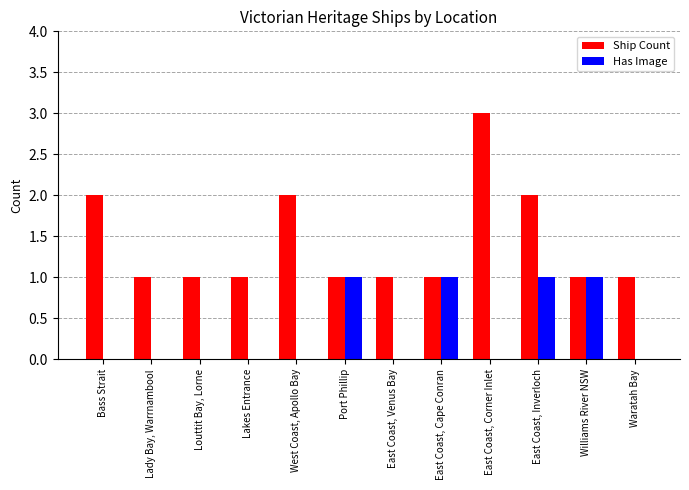

Reading left to right, extract all data points from this chart.

Ship Count: 2	1	1	1	2	1	1	1	3	2	1	1
Has Image: 0	0	0	0	0	1	0	1	0	1	1	0